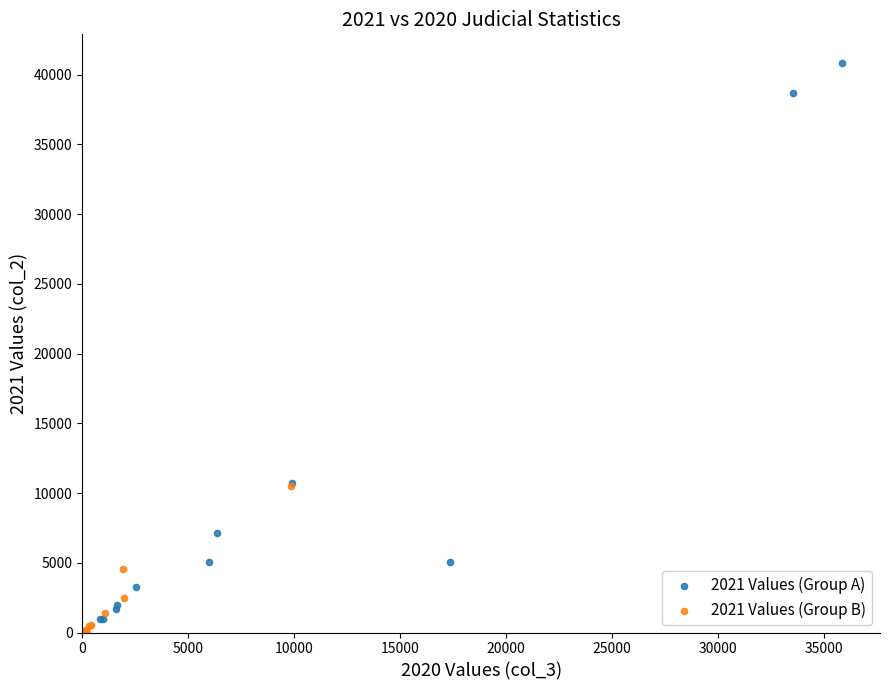

Which series contains the highest Y value?

2021 Values (Group A)